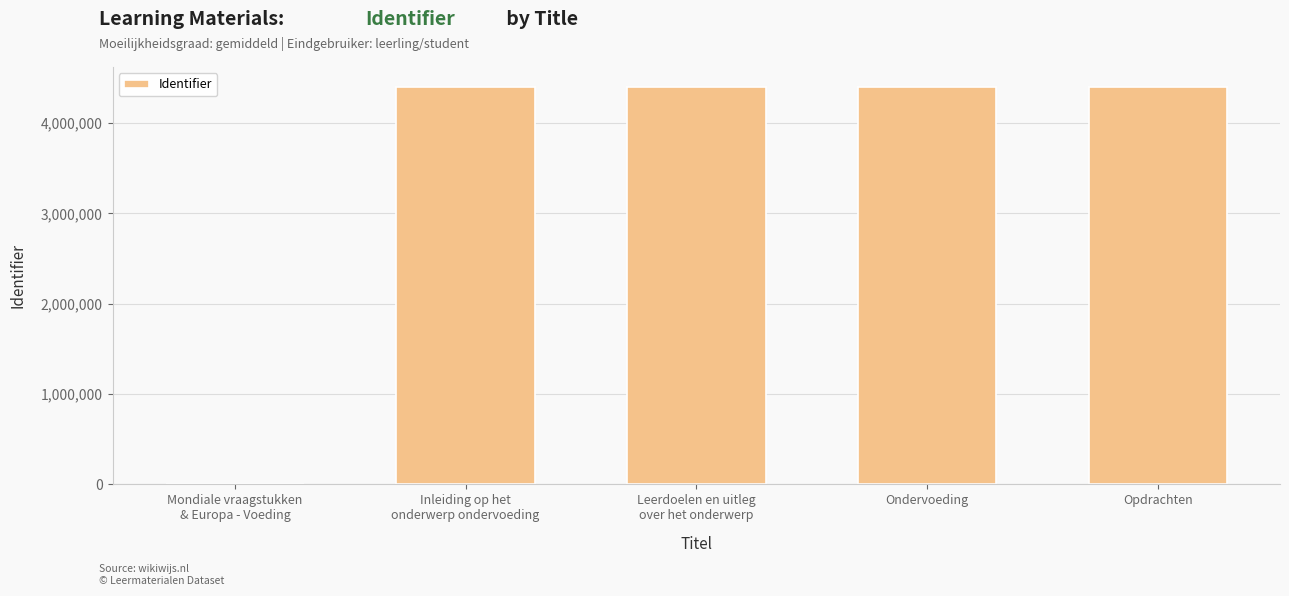

What is the approximate value at Inleiding op het
onderwerp ondervoeding, to the nearest 50?

4399950